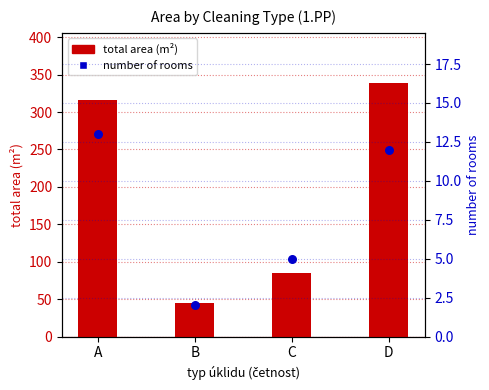

At which category is the sum across all series the highest?

D